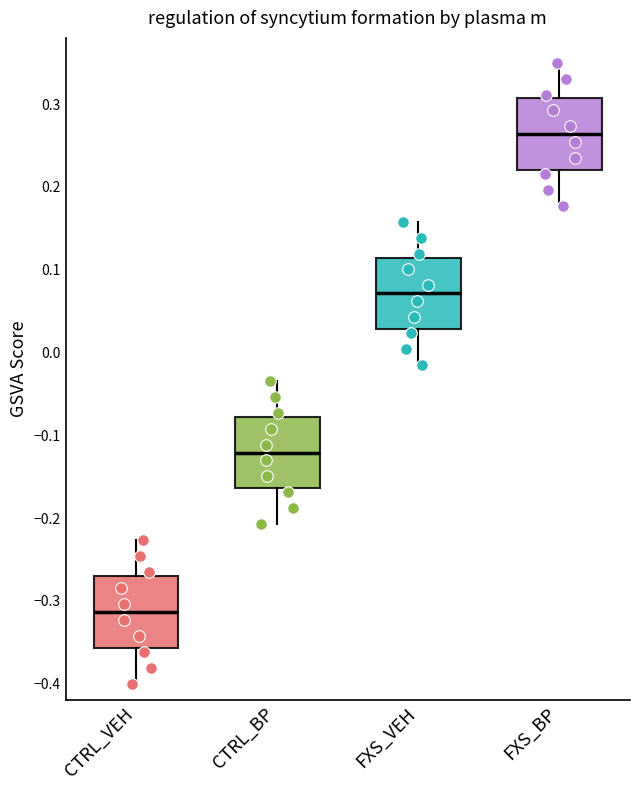

Which box's median line is the highest?

FXS_BP